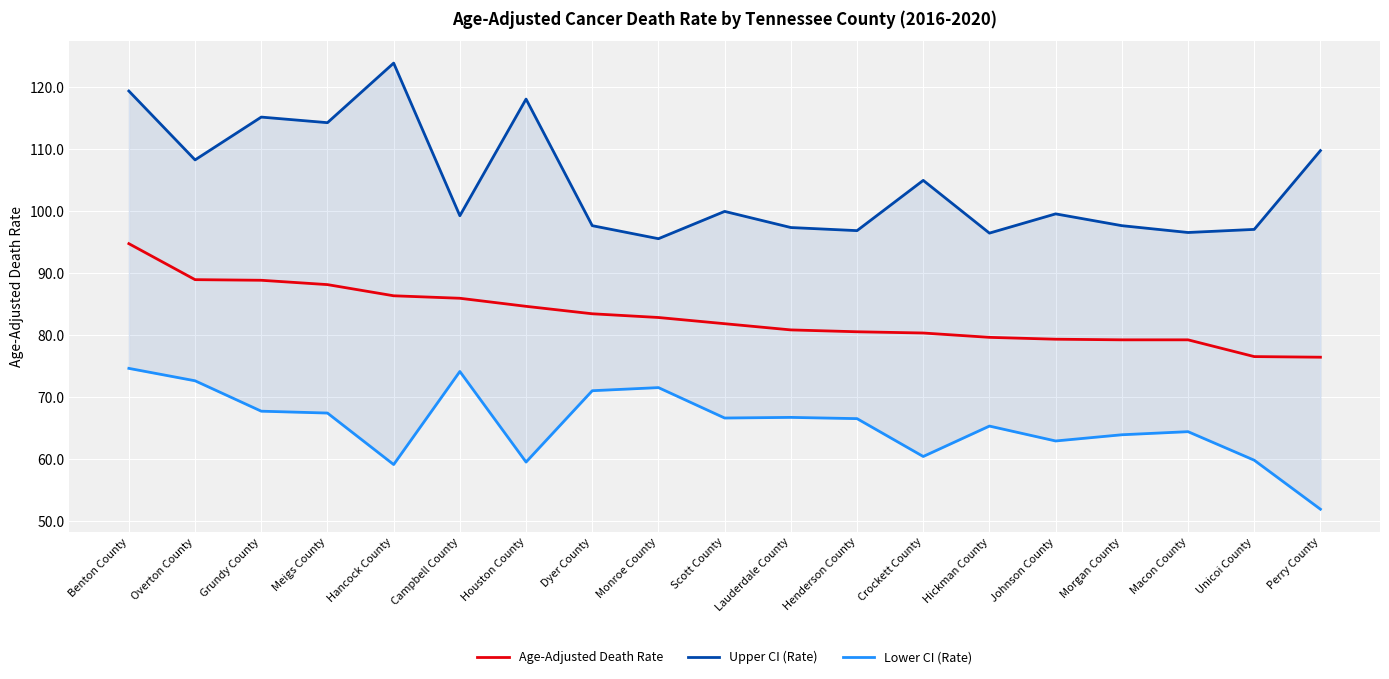

Reading right to left, extract all data points from this chart.

Age-Adjusted Death Rate: Perry County=76.4	Unicoi County=76.5	Macon County=79.2	Morgan County=79.2	Johnson County=79.3	Hickman County=79.6	Crockett County=80.3	Henderson County=80.5	Lauderdale County=80.8	Scott County=81.8	Monroe County=82.8	Dyer County=83.4	Houston County=84.6	Campbell County=85.9	Hancock County=86.3	Meigs County=88.1	Grundy County=88.8	Overton County=88.9	Benton County=94.7
Upper CI (Rate): Perry County=109.7	Unicoi County=97.0	Macon County=96.5	Morgan County=97.6	Johnson County=99.5	Hickman County=96.4	Crockett County=104.9	Henderson County=96.8	Lauderdale County=97.3	Scott County=99.9	Monroe County=95.5	Dyer County=97.6	Houston County=118.0	Campbell County=99.2	Hancock County=123.8	Meigs County=114.2	Grundy County=115.1	Overton County=108.2	Benton County=119.3
Lower CI (Rate): Perry County=51.9	Unicoi County=59.8	Macon County=64.4	Morgan County=63.9	Johnson County=62.9	Hickman County=65.3	Crockett County=60.4	Henderson County=66.5	Lauderdale County=66.7	Scott County=66.6	Monroe County=71.5	Dyer County=71.0	Houston County=59.5	Campbell County=74.1	Hancock County=59.1	Meigs County=67.4	Grundy County=67.7	Overton County=72.6	Benton County=74.6